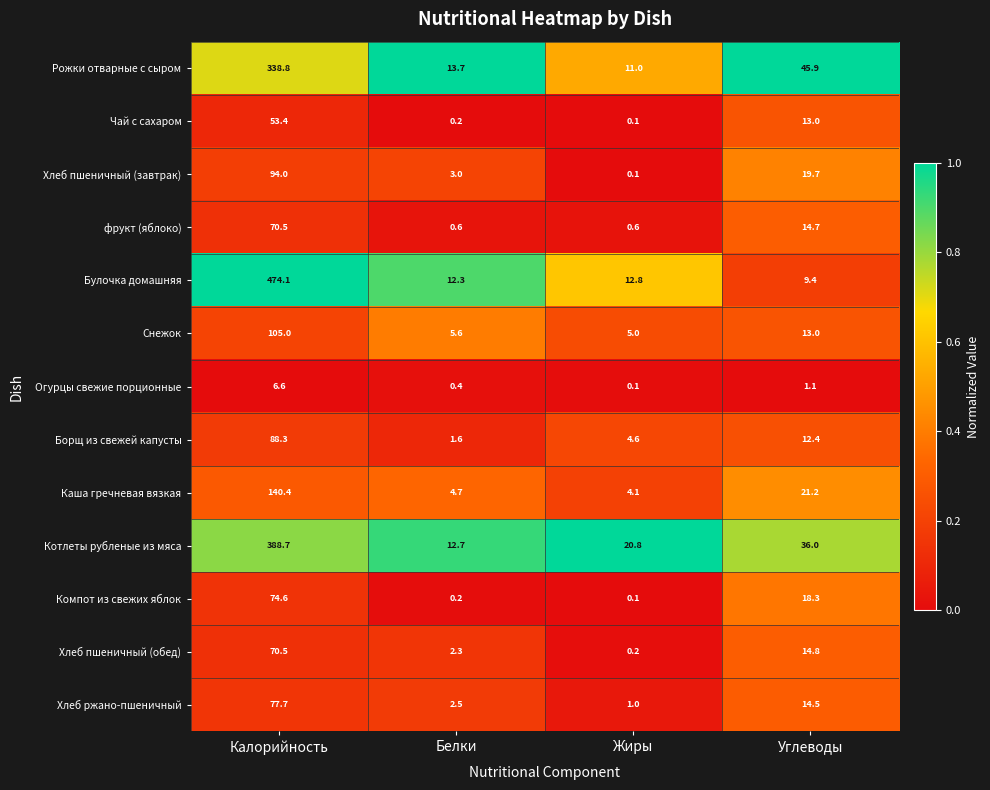

Which series has the widest spread of values?

Булочка домашняя